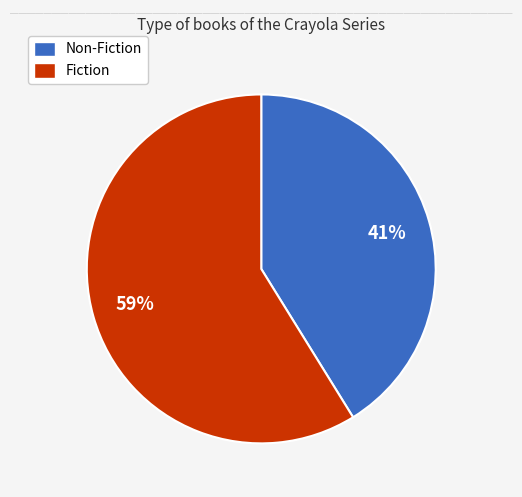

Combined, do Non-Fiction and Fiction account for over 50%?

Yes